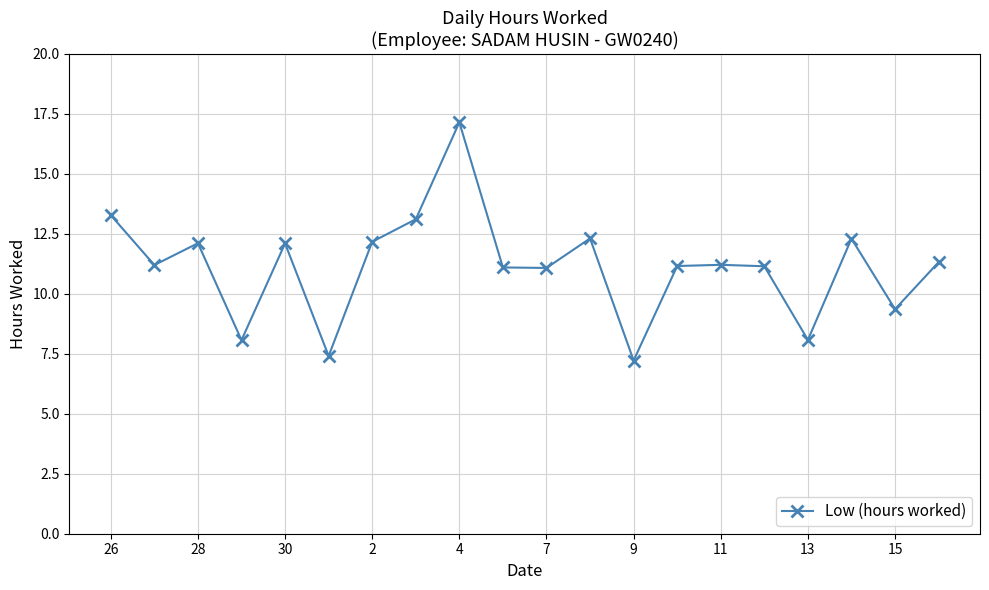

True or false: there are more than 2 points higher than both neighbors.

True